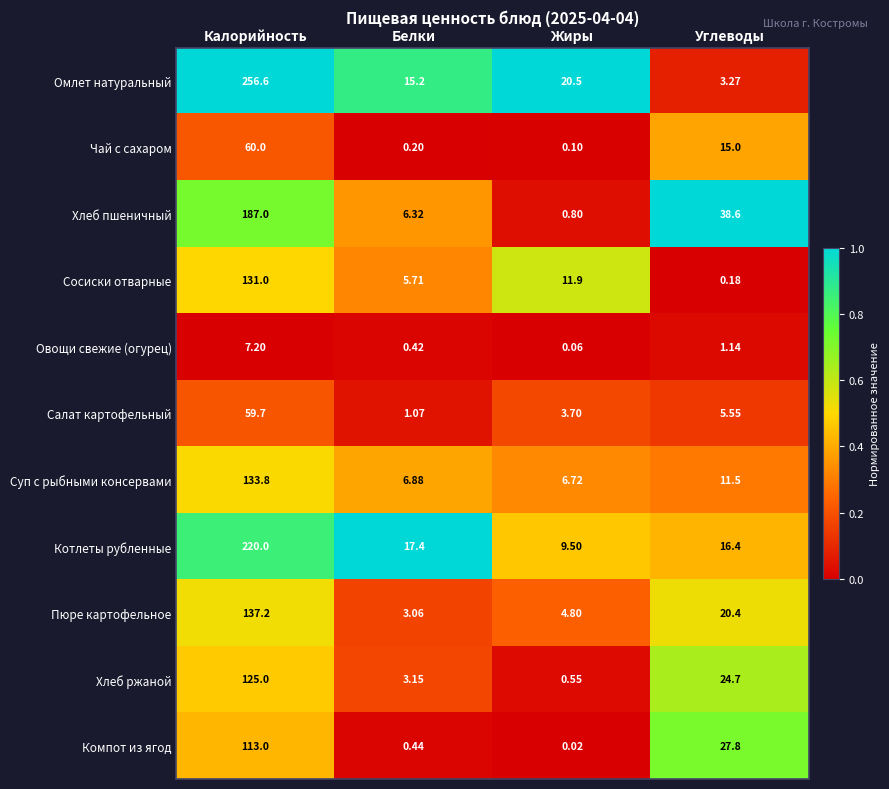

Rank the categories by Овощи свежие (огурец) value from highest to lowest.

Калорийность, Углеводы, Белки, Жиры